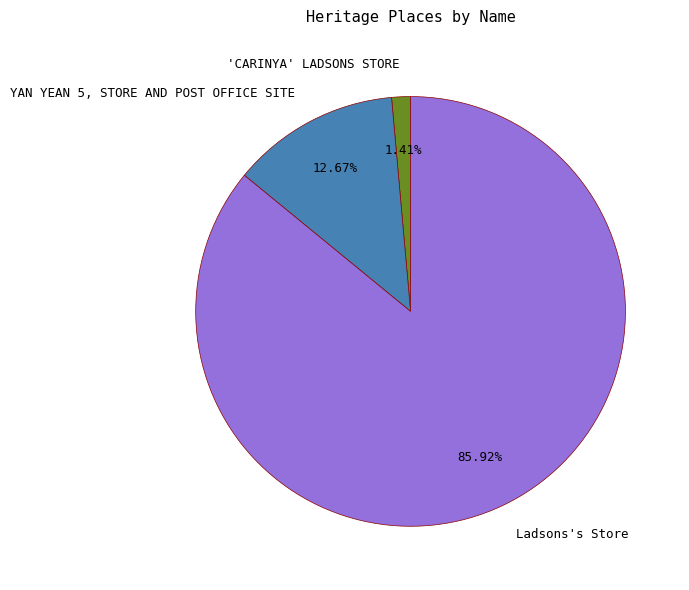

How much of the chart is everything except 'CARINYA' LADSONS STORE?

98.6%